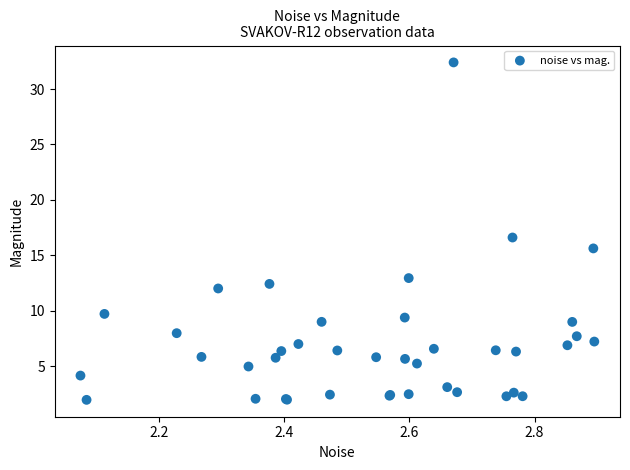

What Y value in the scatter plot is closest to 17?

16.6